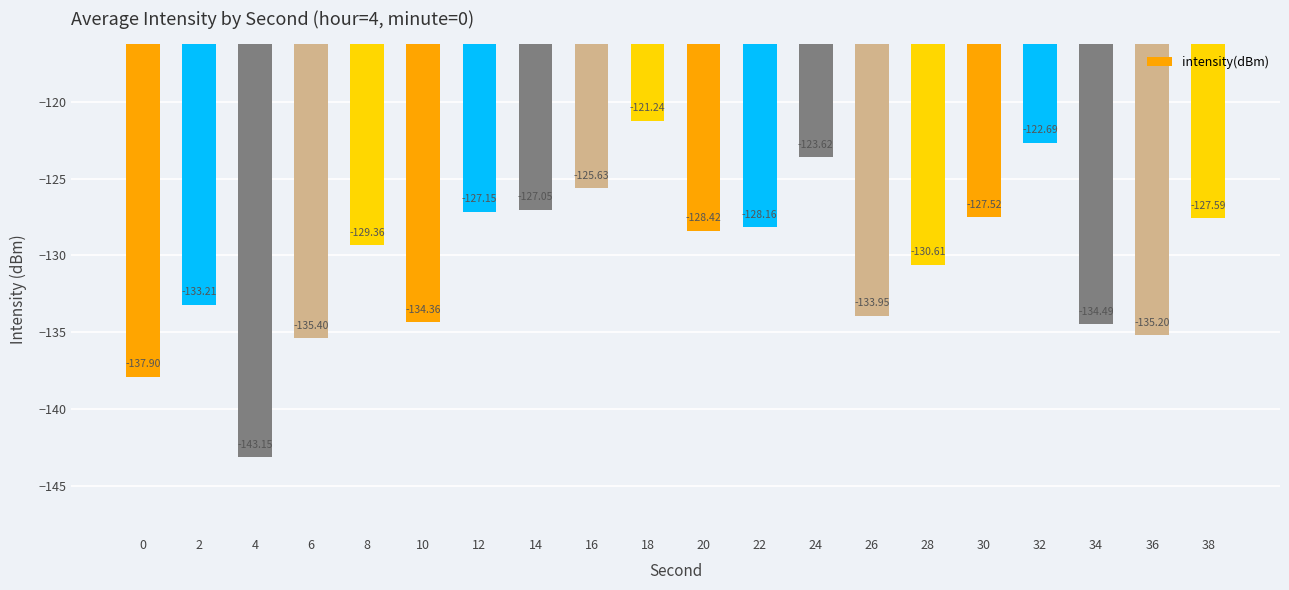

The chart shows a value of -122.7 at 32. True or false?

True